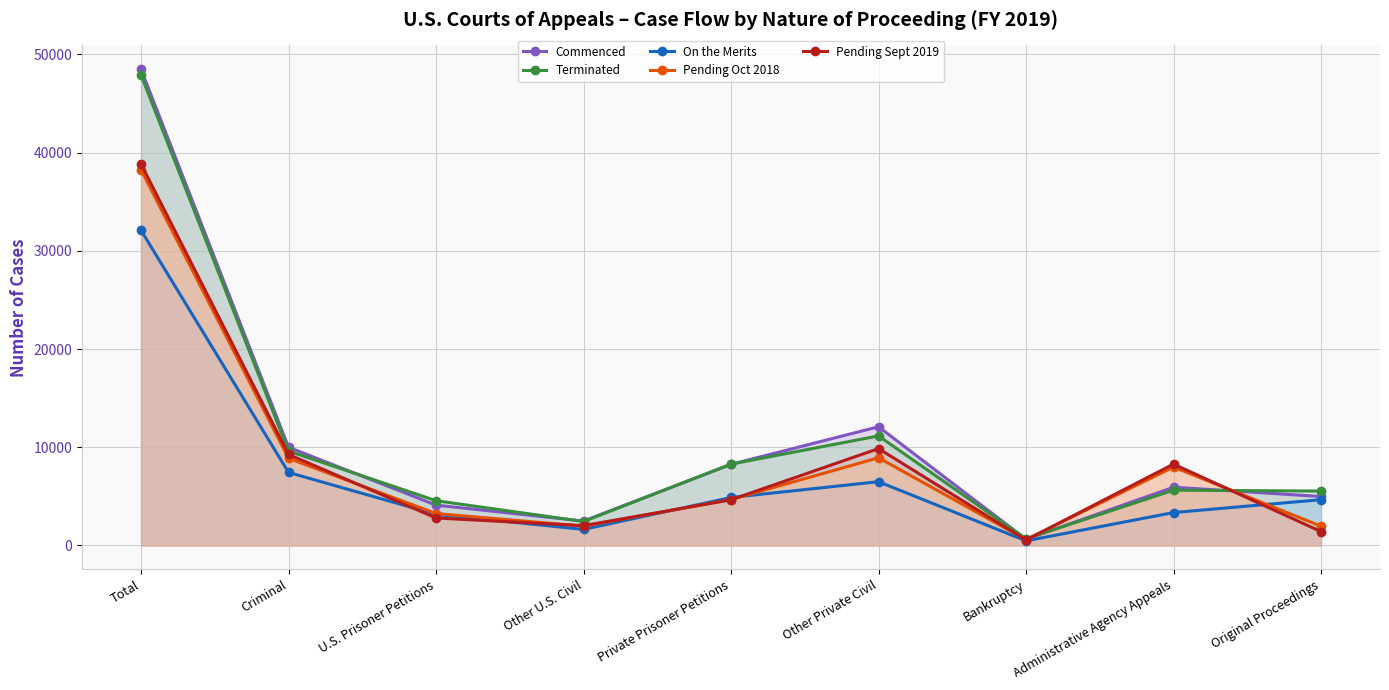

How many intersections are there between Terminated and Pending Sept 2019?

2